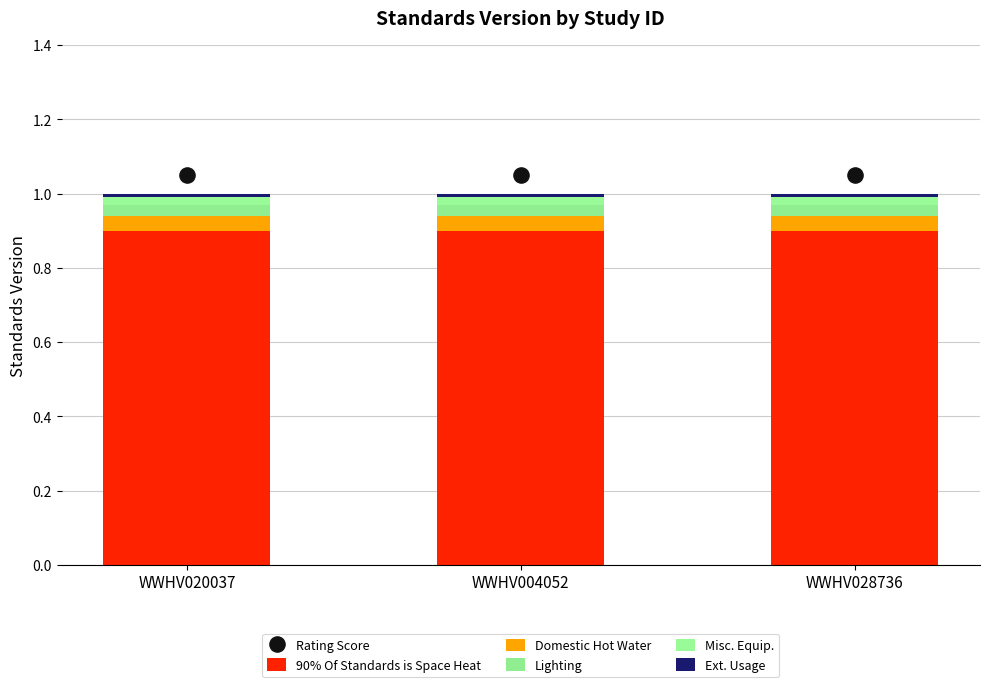

What is the total value across all series at WWHV004052?

2.1